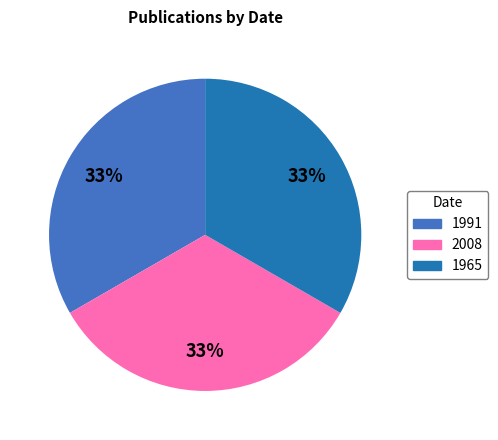

Which has a higher value, 2008 or 1965?

2008